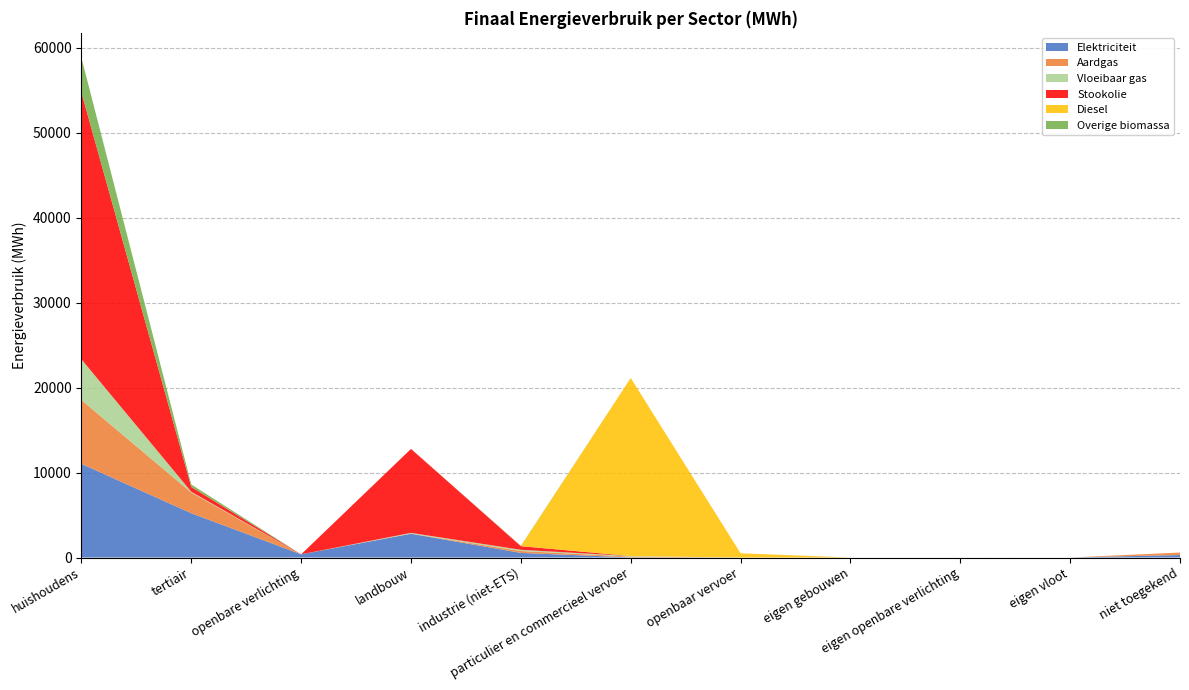

Reading left to right, transcribe all the data shown in this chart.

Elektriciteit: huishoudens=11027.9	tertiair=5212.2	openbare verlichting=374.7	landbouw=2797.3	industrie (niet-ETS)=545.0	particulier en commercieel vervoer=16.6	openbaar vervoer=0.0	eigen gebouwen=0.0	eigen openbare verlichting=0.0	eigen vloot=0.0	niet toegekend=297.9
Aardgas: huishoudens=7510.9	tertiair=2437.7	openbare verlichting=0.0	landbouw=16.7	industrie (niet-ETS)=221.7	particulier en commercieel vervoer=90.8	openbaar vervoer=0.0	eigen gebouwen=0.0	eigen openbare verlichting=0.0	eigen vloot=0.0	niet toegekend=289.2
Vloeibaar gas: huishoudens=4800.0	tertiair=90.8	openbare verlichting=0.0	landbouw=87.3	industrie (niet-ETS)=142.1	particulier en commercieel vervoer=67.2	openbaar vervoer=0.0	eigen gebouwen=0.0	eigen openbare verlichting=0.0	eigen vloot=0.0	niet toegekend=0.0
Stookolie: huishoudens=31402.2	tertiair=558.6	openbare verlichting=0.0	landbouw=9885.9	industrie (niet-ETS)=427.4	particulier en commercieel vervoer=0.0	openbaar vervoer=0.0	eigen gebouwen=0.0	eigen openbare verlichting=0.0	eigen vloot=0.0	niet toegekend=0.0
Diesel: huishoudens=0.0	tertiair=0.0	openbare verlichting=0.0	landbouw=0.0	industrie (niet-ETS)=0.0	particulier en commercieel vervoer=20966.6	openbaar vervoer=497.8	eigen gebouwen=0.0	eigen openbare verlichting=0.0	eigen vloot=0.0	niet toegekend=0.0
Overige biomassa: huishoudens=4089.4	tertiair=296.7	openbare verlichting=0.0	landbouw=0.0	industrie (niet-ETS)=37.6	particulier en commercieel vervoer=0.0	openbaar vervoer=0.0	eigen gebouwen=0.0	eigen openbare verlichting=0.0	eigen vloot=0.0	niet toegekend=0.0